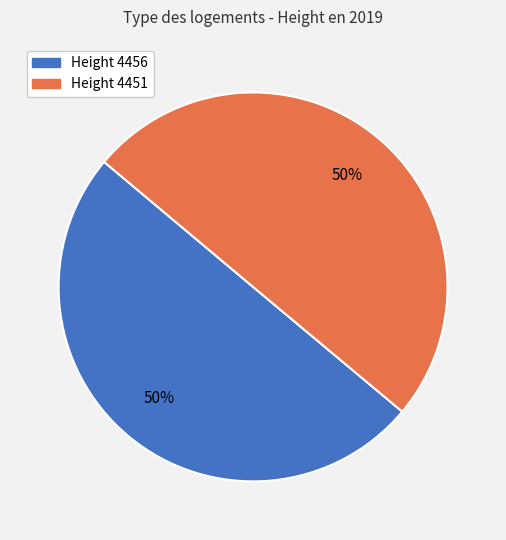

Is the sum of Height 4451 and Height 4456 greater than half?

Yes